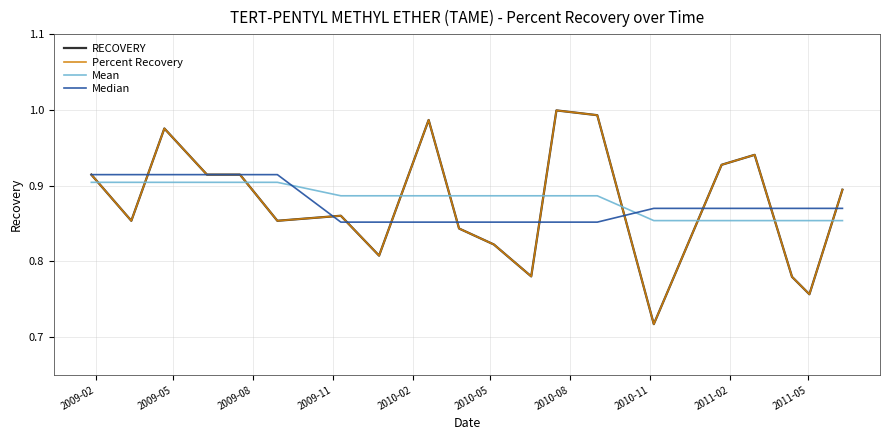

After their last crossing, which series has the higher values: Mean or RECOVERY?

RECOVERY